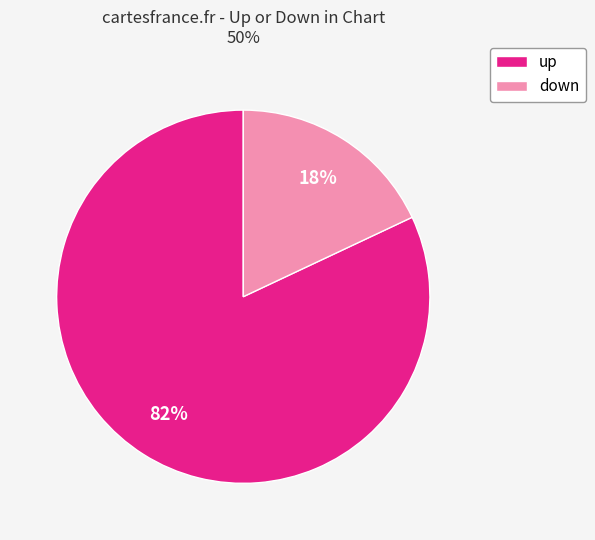

Count the number of slices in the pie.

2